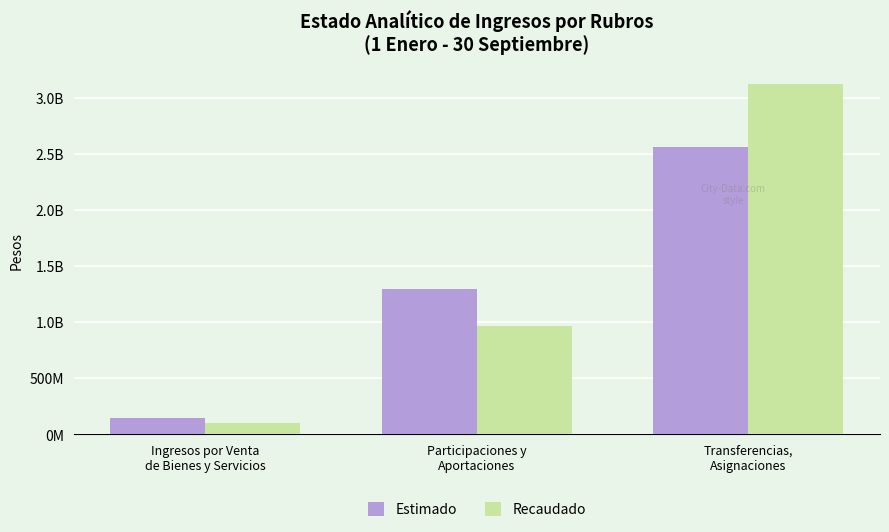

Which series has the largest range (max minus min)?

Recaudado